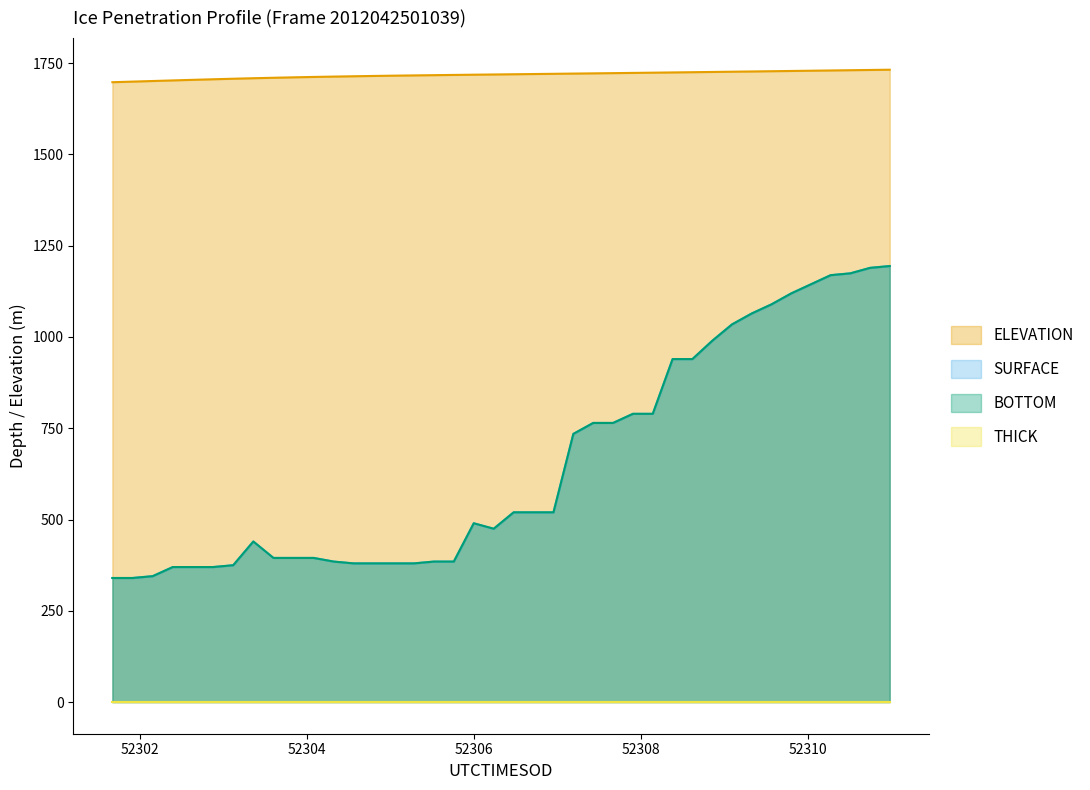

True or false: SURFACE and ELEVATION intersect in this chart.

False